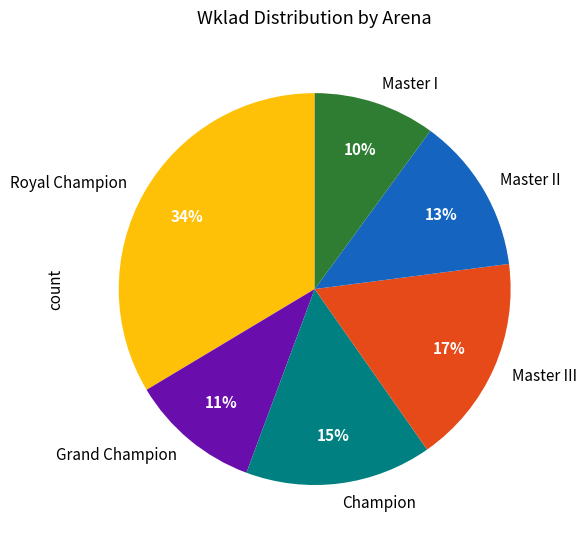

Is Royal Champion the majority of the pie?

No